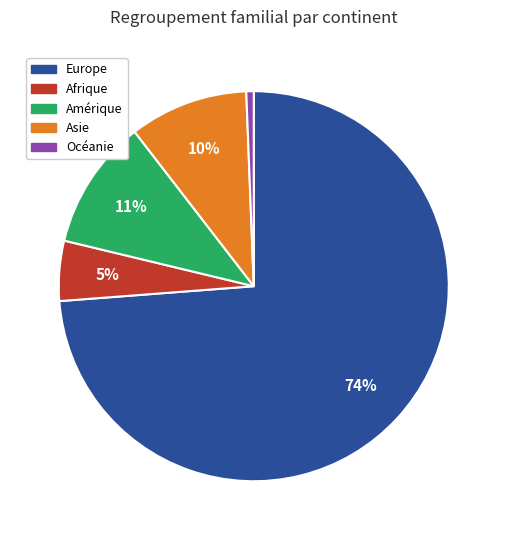

Combined, do Amérique and Europe account for over 50%?

Yes